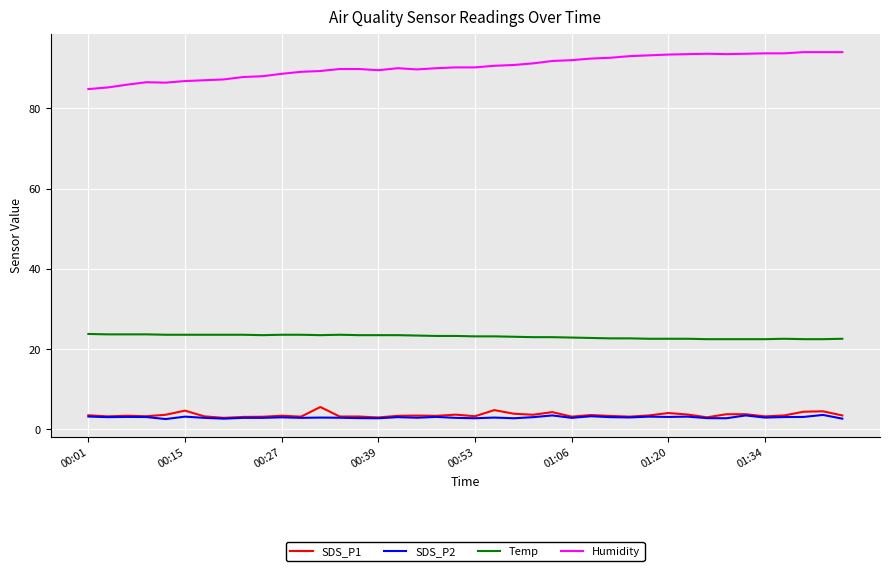

True or false: Temp and SDS_P1 intersect in this chart.

False